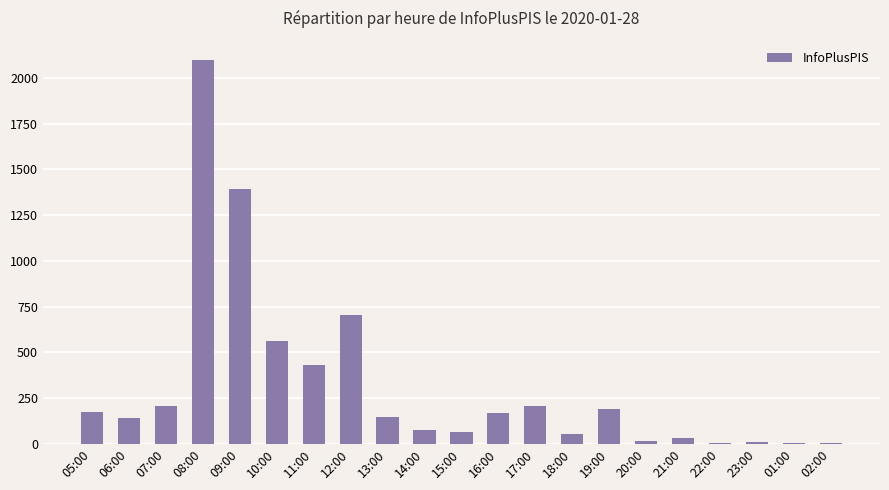

Does the chart contain stacked bars?

No